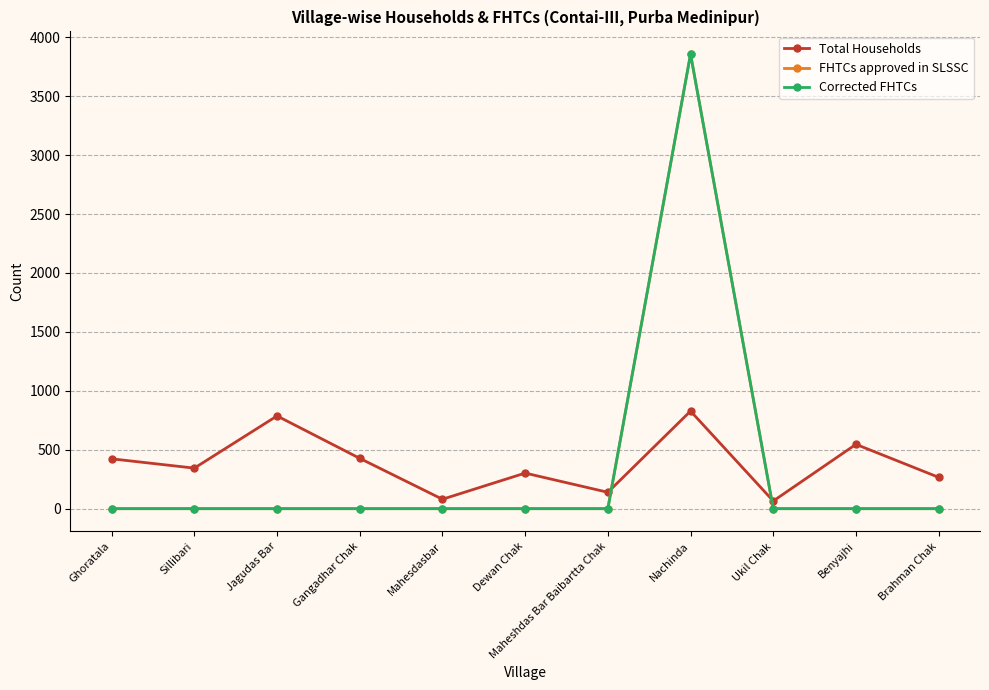

Reading left to right, extract all data points from this chart.

Total Households: Ghoratala=423	Sillibari=344	Jagudas Bar=787	Gangadhar Chak=427	Mahesdasbar=80	Dewan Chak=302	Maheshdas Bar Baibartta Chak=139	Nachinda=828	Ukil Chak=65	Benyajhi=546	Brahman Chak=266
FHTCs approved in SLSSC: Ghoratala=0	Sillibari=0	Jagudas Bar=0	Gangadhar Chak=0	Mahesdasbar=0	Dewan Chak=0	Maheshdas Bar Baibartta Chak=0	Nachinda=3857	Ukil Chak=0	Benyajhi=0	Brahman Chak=0
Corrected FHTCs: Ghoratala=0	Sillibari=0	Jagudas Bar=0	Gangadhar Chak=0	Mahesdasbar=0	Dewan Chak=0	Maheshdas Bar Baibartta Chak=0	Nachinda=3857	Ukil Chak=0	Benyajhi=0	Brahman Chak=0